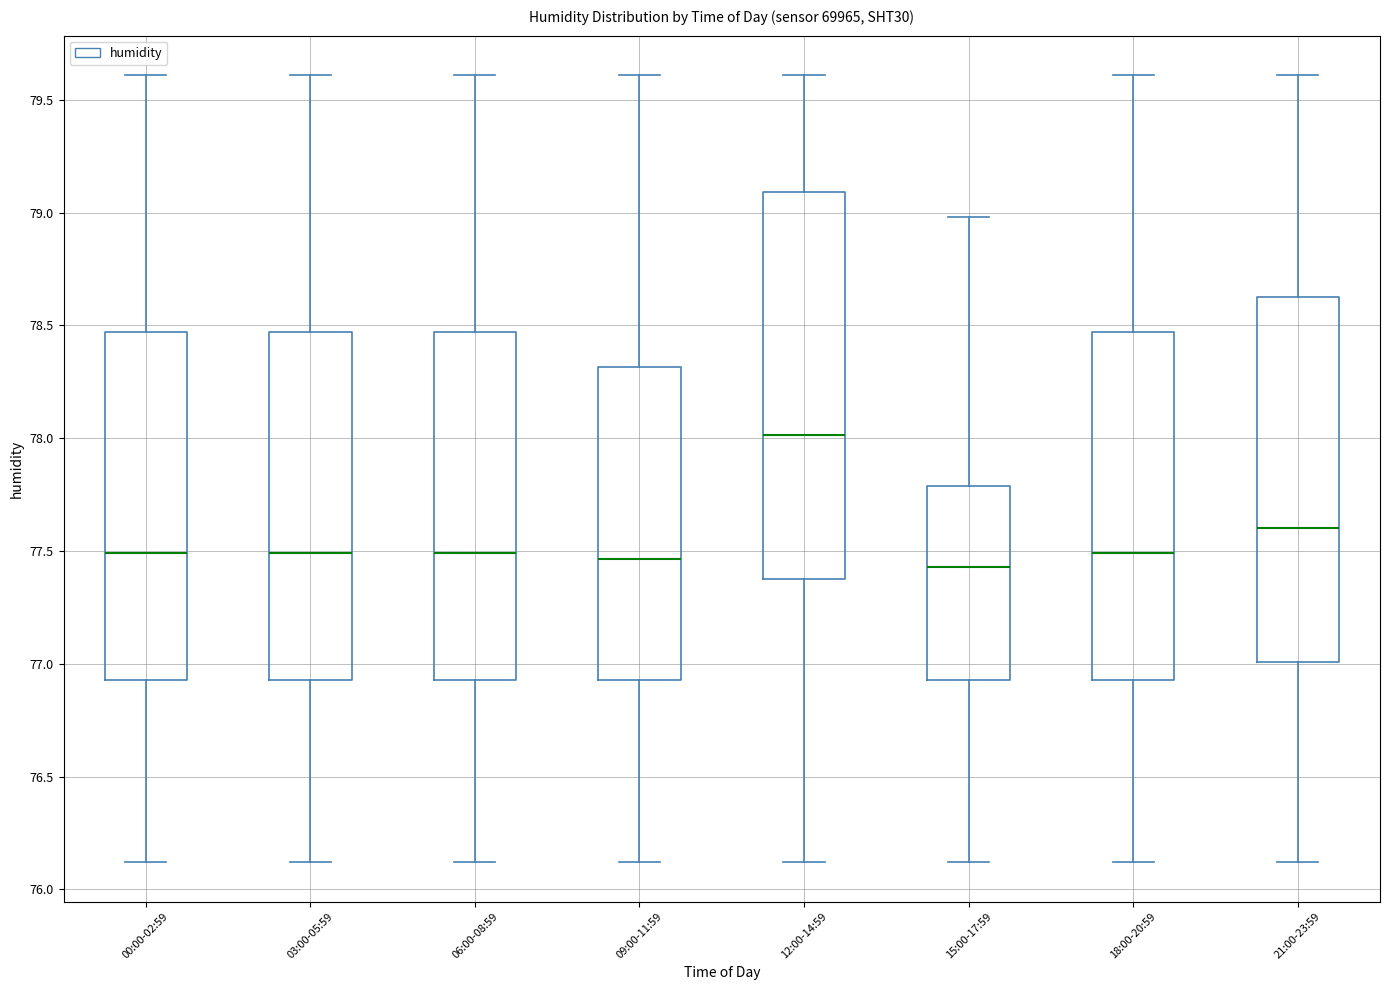

Reading left to right, transcribe this box plot: for each box, give where its median line is, the range the box spans, and where its two whiskers end, as read against the y-axis. The values are not printed on the chart, so give them approximately, as read against the axis.

00:00-02:59: median 77.50, box 76.95 to 78.45, whiskers 76.10 to 79.60
03:00-05:59: median 77.50, box 76.95 to 78.45, whiskers 76.10 to 79.60
06:00-08:59: median 77.50, box 76.95 to 78.45, whiskers 76.10 to 79.60
09:00-11:59: median 77.45, box 76.95 to 78.30, whiskers 76.10 to 79.60
12:00-14:59: median 78.00, box 77.40 to 79.10, whiskers 76.10 to 79.60
15:00-17:59: median 77.45, box 76.95 to 77.80, whiskers 76.10 to 79.00
18:00-20:59: median 77.50, box 76.95 to 78.45, whiskers 76.10 to 79.60
21:00-23:59: median 77.60, box 77.00 to 78.65, whiskers 76.10 to 79.60